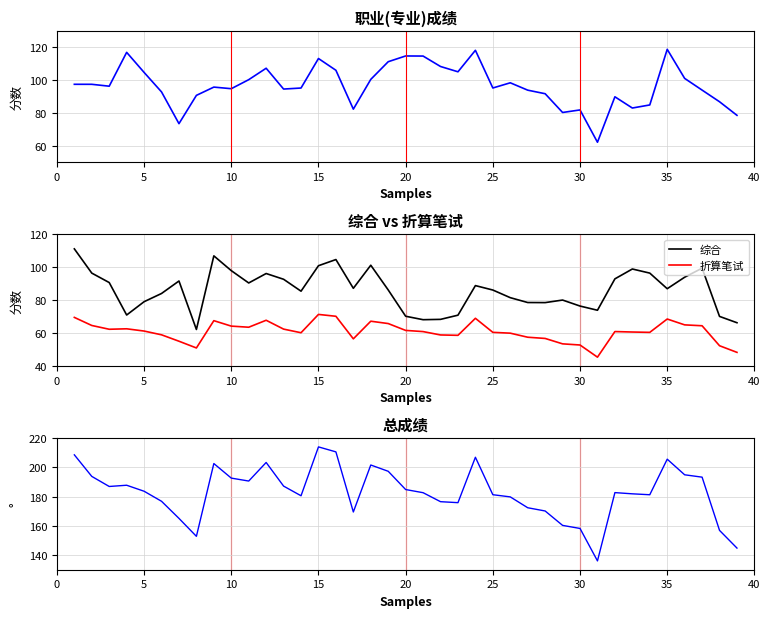

Which series has the largest total across all categories?

总成绩